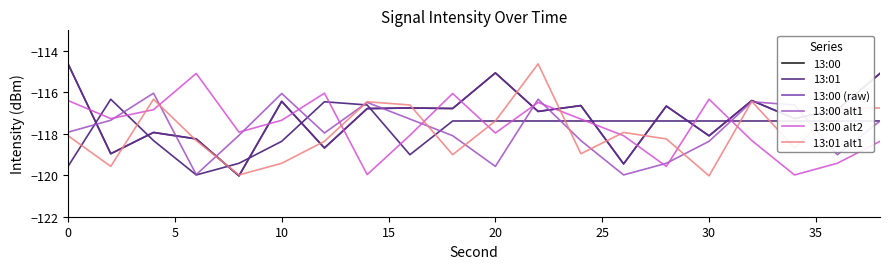

Is this an area chart (filled region under the line)?

No